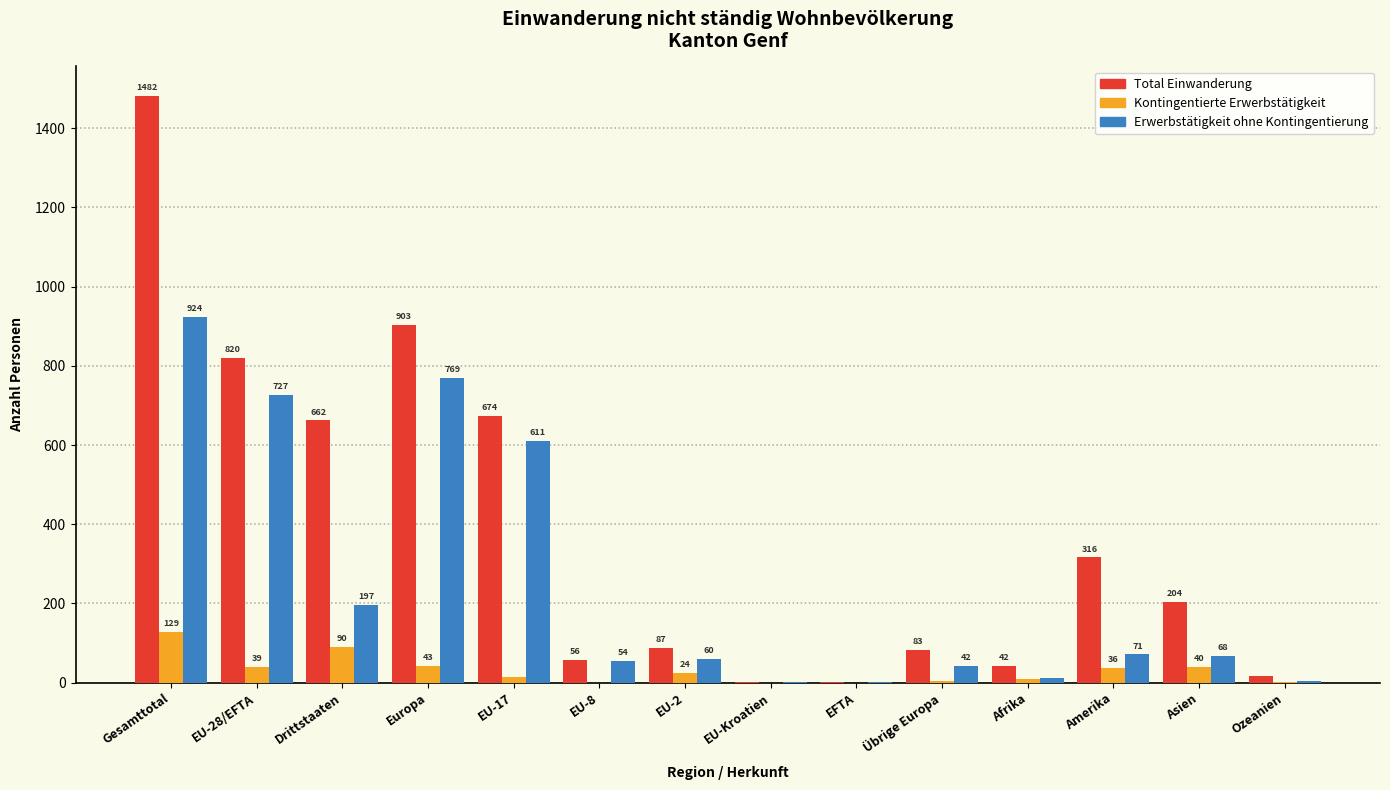

Reading left to right, list all the values displayed in this chart.

Total Einwanderung: Gesamttotal=1482	EU-28/EFTA=820	Drittstaaten=662	Europa=903	EU-17=674	EU-8=56	EU-2=87	EU-Kroatien=2	EFTA=1	Übrige Europa=83	Afrika=42	Amerika=316	Asien=204	Ozeanien=17
Kontingentierte Erwerbstätigkeit: Gesamttotal=129	EU-28/EFTA=39	Drittstaaten=90	Europa=43	EU-17=15	EU-8=0	EU-2=24	EU-Kroatien=0	EFTA=0	Übrige Europa=4	Afrika=8	Amerika=36	Asien=40	Ozeanien=2
Erwerbstätigkeit ohne Kontingentierung: Gesamttotal=924	EU-28/EFTA=727	Drittstaaten=197	Europa=769	EU-17=611	EU-8=54	EU-2=60	EU-Kroatien=1	EFTA=1	Übrige Europa=42	Afrika=11	Amerika=71	Asien=68	Ozeanien=5